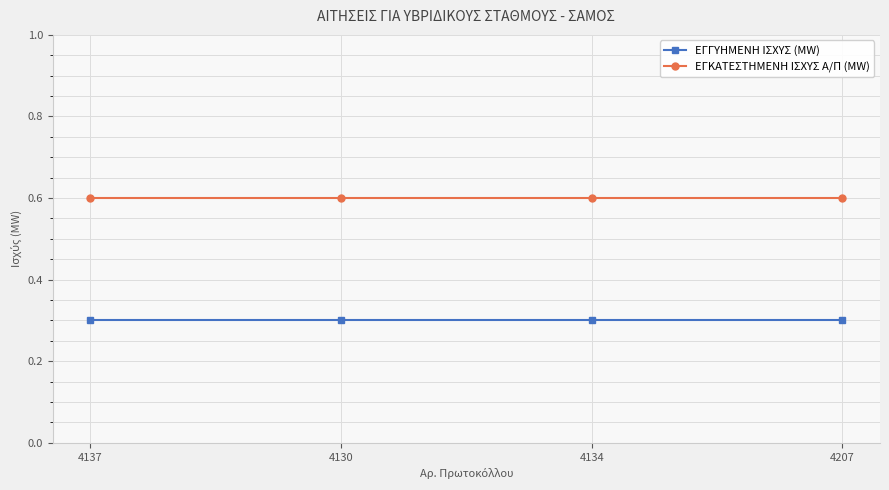

What position from the right is 4207?

1